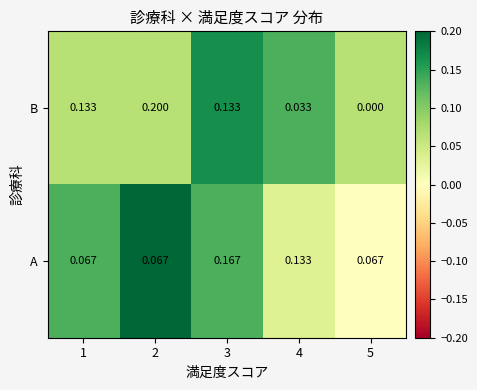

How many positive values does the B series have?

4